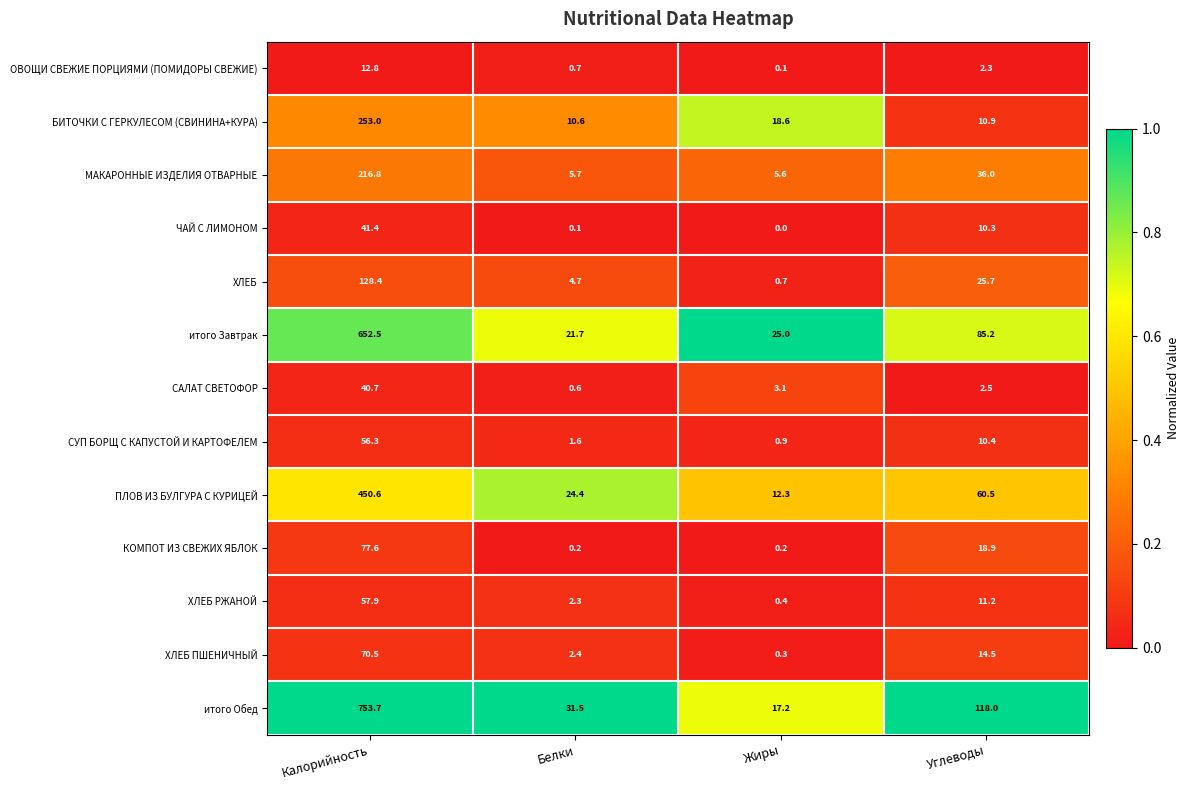

At which label does итого Обед first exceed 118?

Калорийность